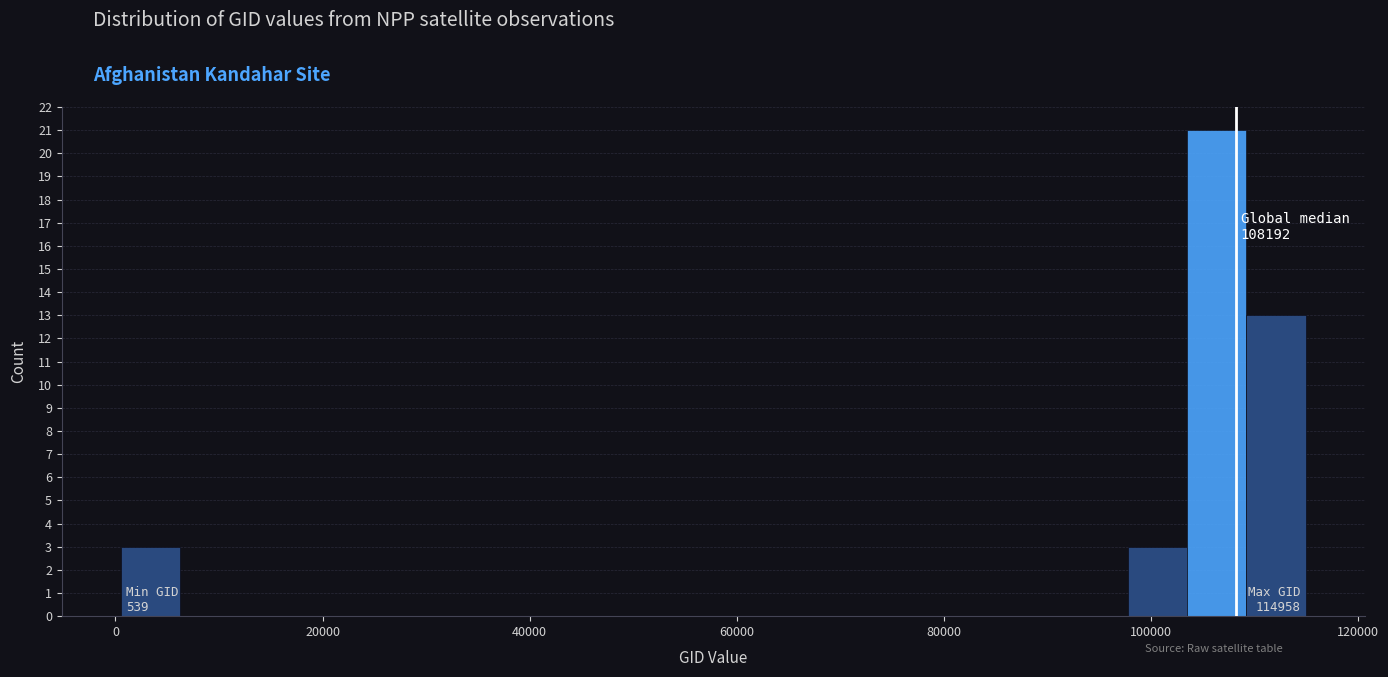

Read against the x-axis, roughly where is the centre of the tallest bar?

106000